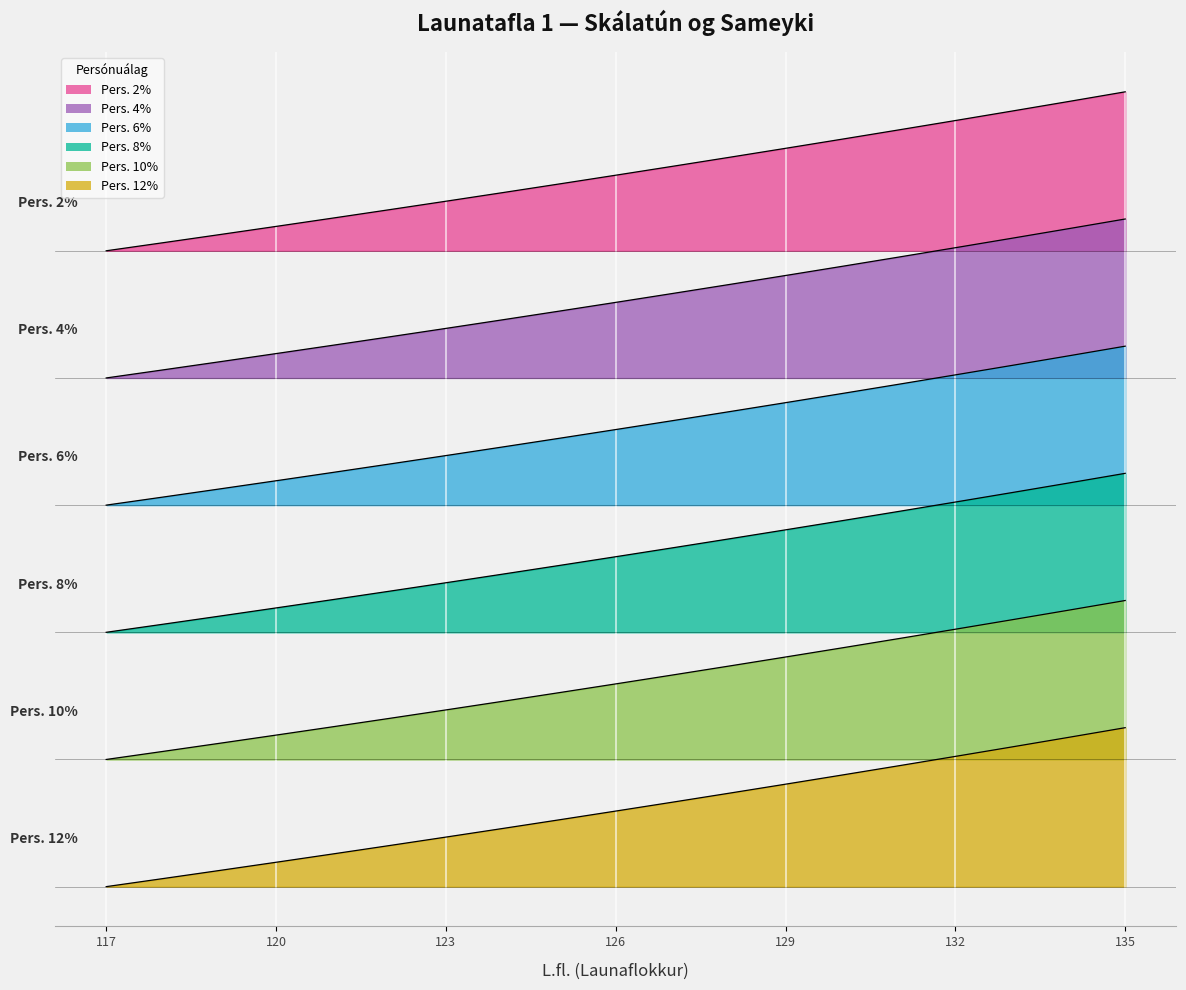

List the labels in order of Pers. 8% value, largest first.

135, 134, 133, 132, 131, 130, 129, 128, 127, 126, 125, 124, 123, 122, 121, 120, 119, 118, 117